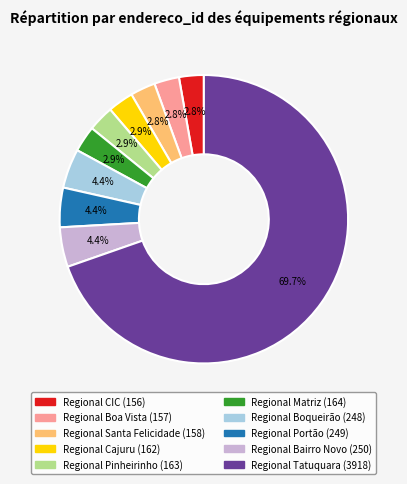

Combined, do Regional Pinheirinho and Regional Bairro Novo account for over 50%?

No